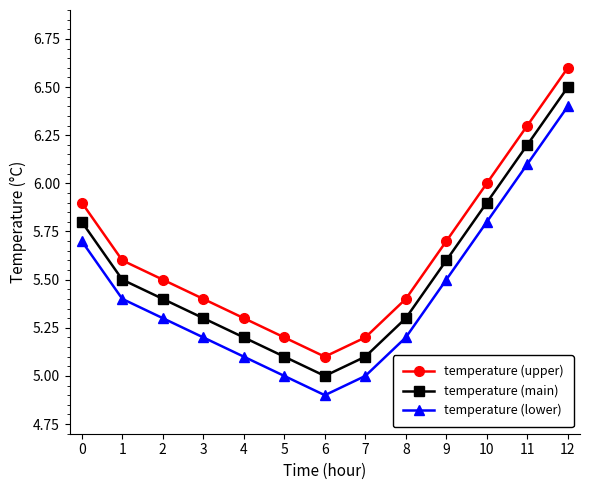

What is the average value of the temperature (main) series?

5.5